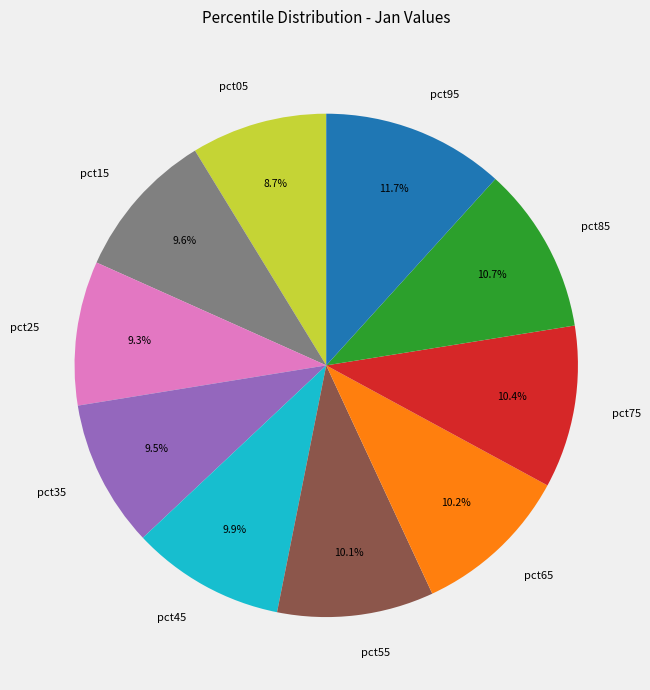

How many slices are in this pie chart?

10